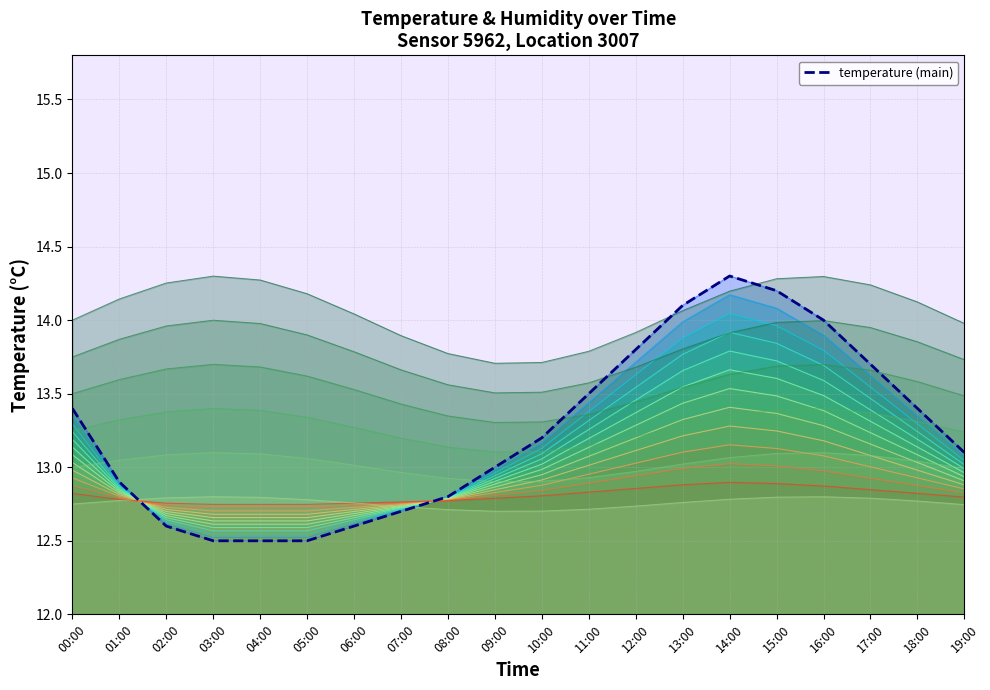

Reading left to right, extract all data points from this chart.

13.4	12.9	12.6	12.5	12.5	12.5	12.6	12.7	12.8	13.0	13.2	13.5	13.8	14.1	14.3	14.2	14.0	13.7	13.4	13.1